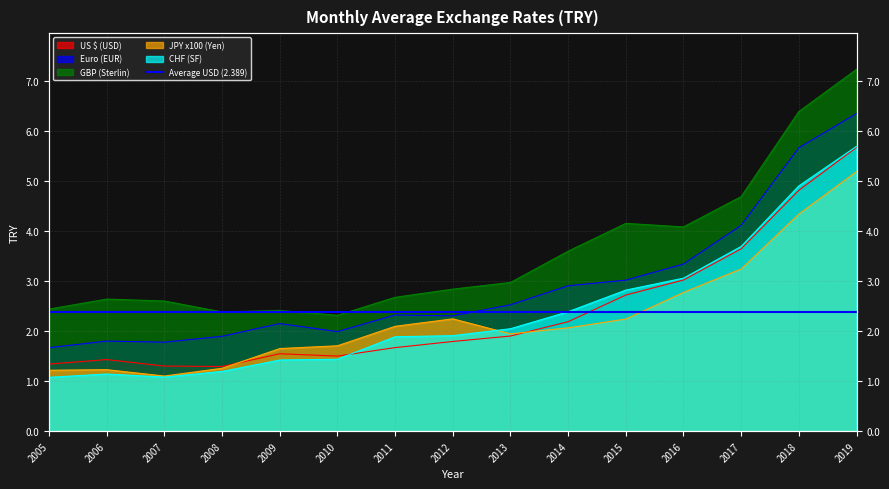

Which series has the largest range (max minus min)?

GBP (Sterlin)